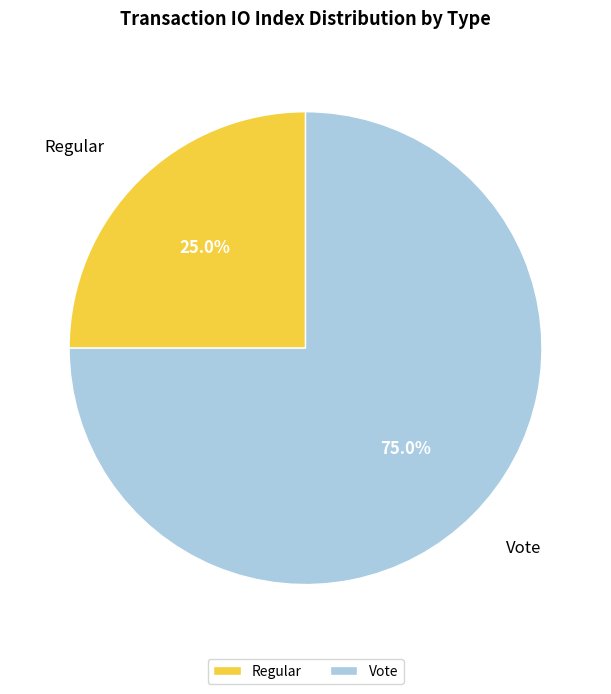

Which slice is the smallest?

Regular